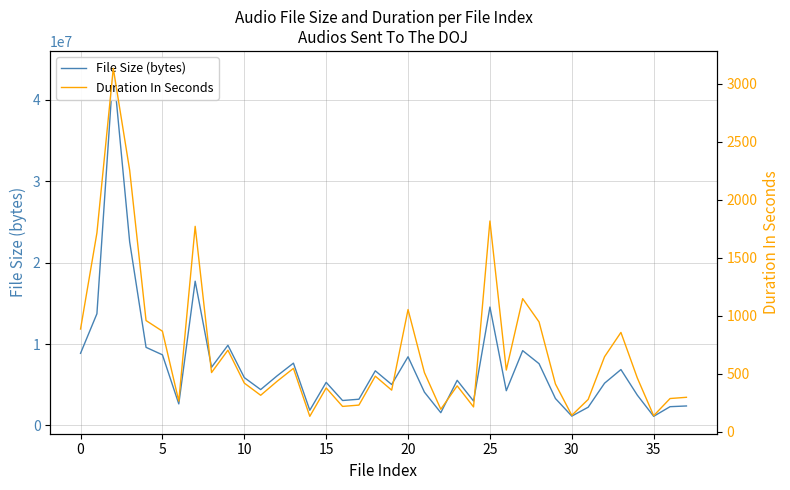

How many distinct data groups are displayed?

2